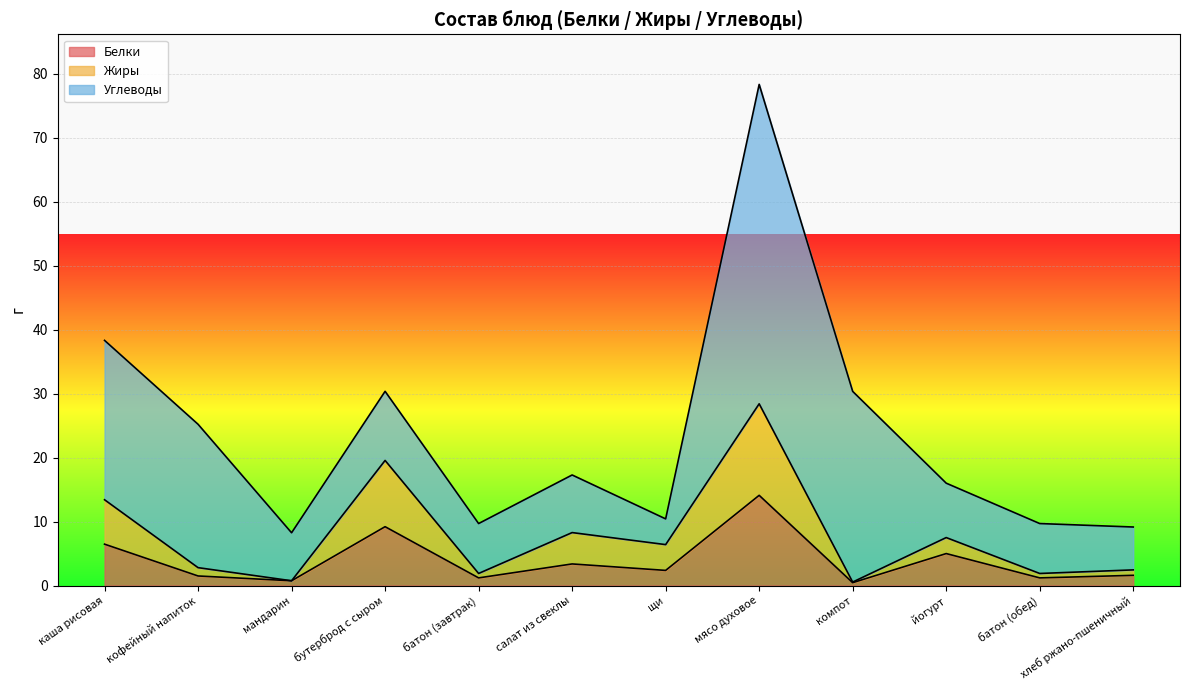

Is it true that Белки equals 5.0 at йогурт?

True